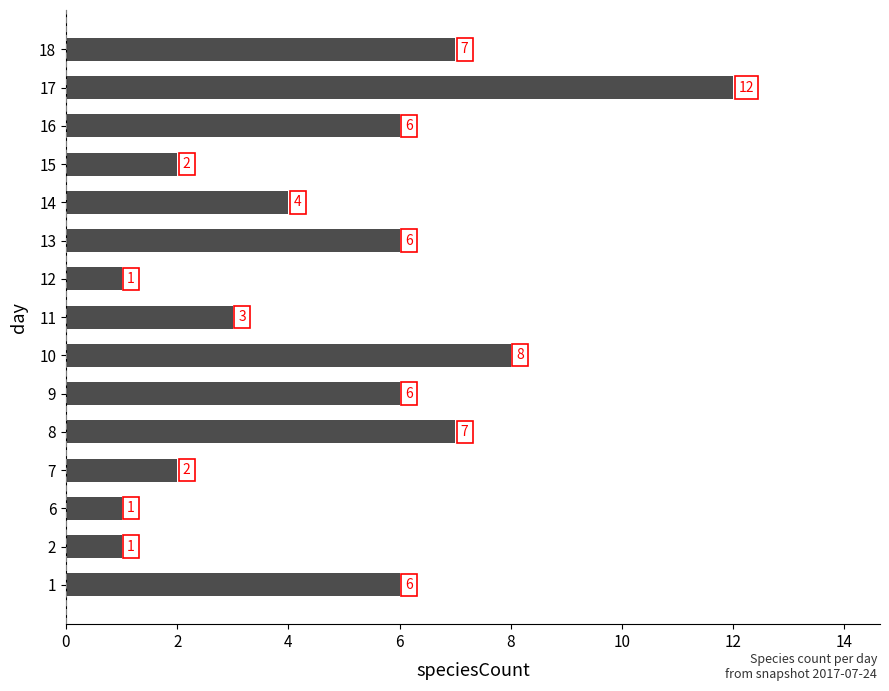

What is the approximate value at 8, to the nearest 5?

5